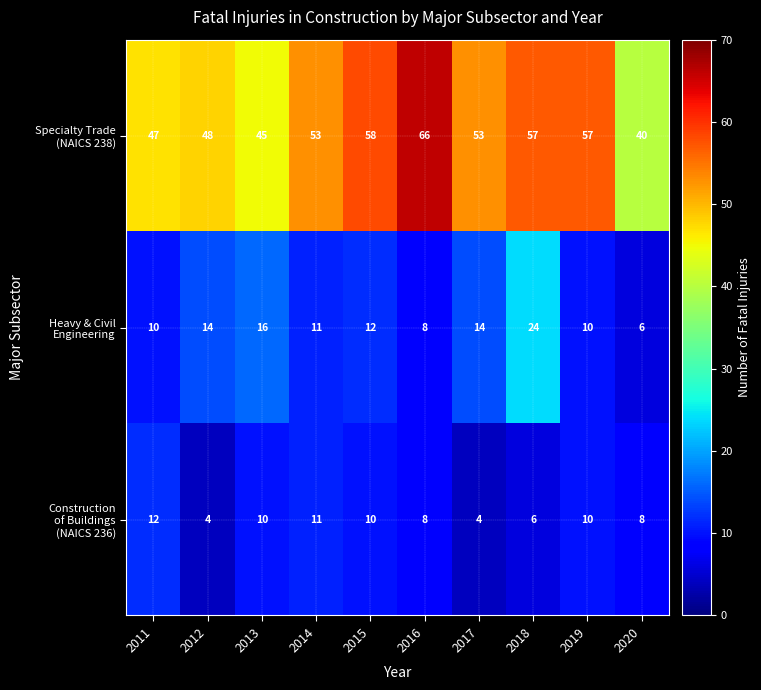

At which category is the sum across all series the highest?

2018